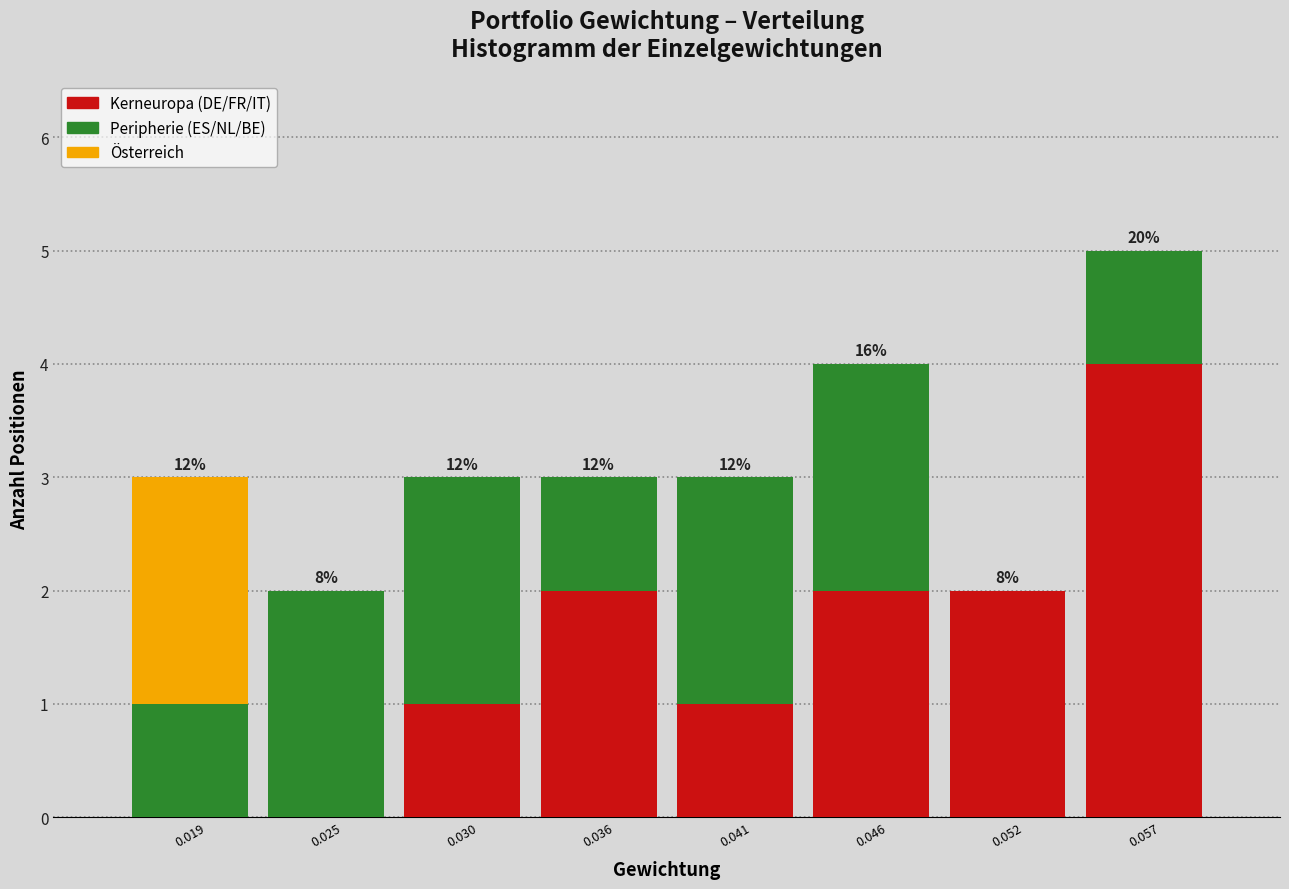

At which category is the sum across all series the highest?

0.057